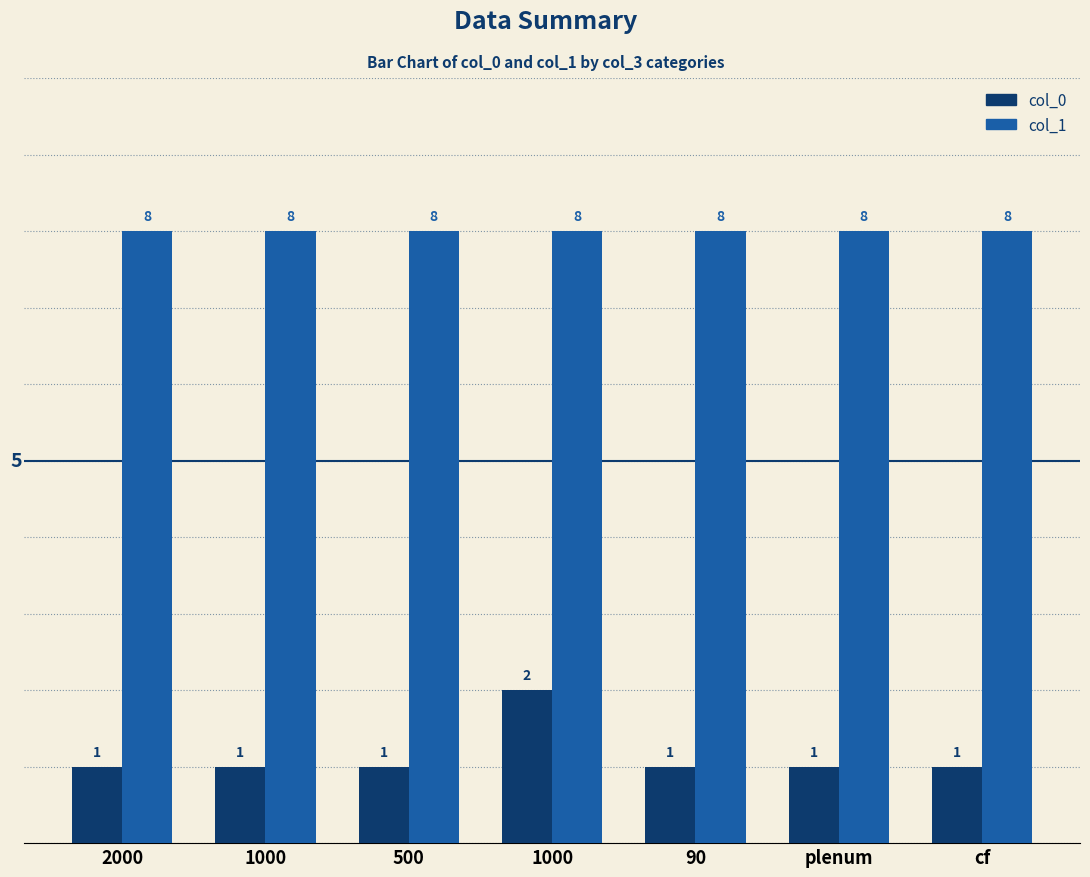

Are the bars horizontal?

No